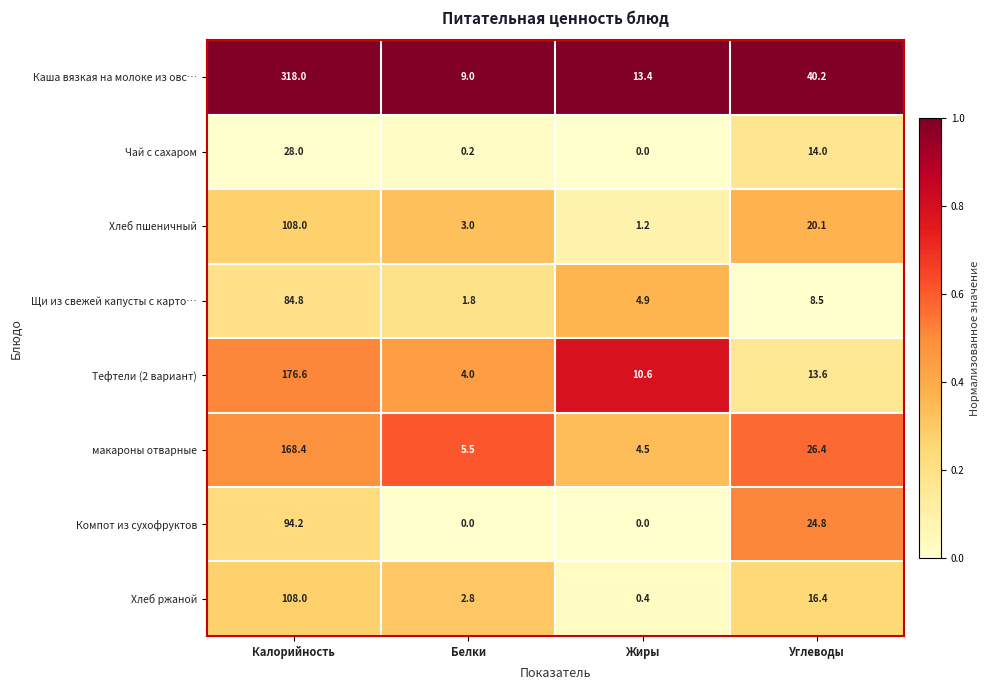

Which series has the largest total across all categories?

Каша вязкая на молоке из овс…